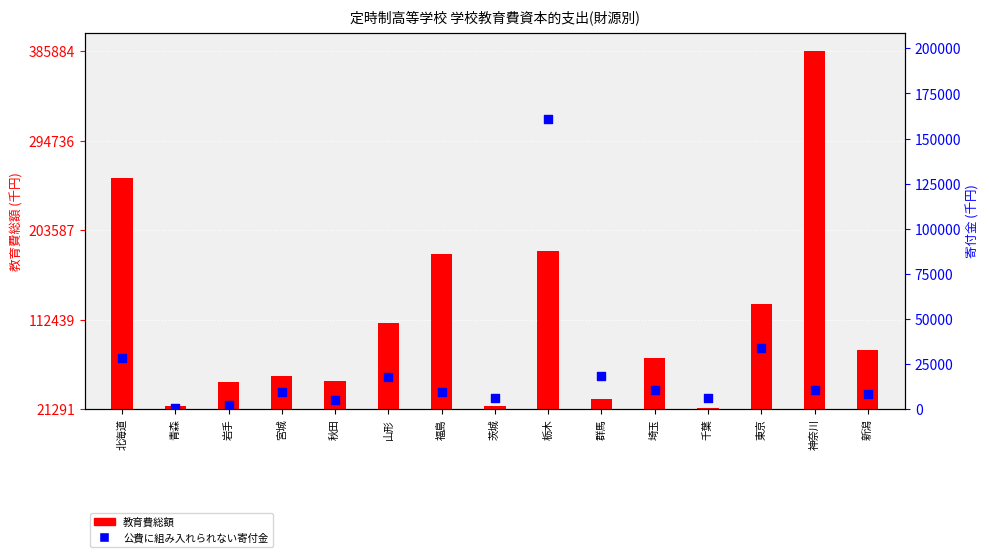

Is the value of 教育費総額 at 新潟 greater than the value of 公費に組み入れられない寄付金 at 秋田?

Yes